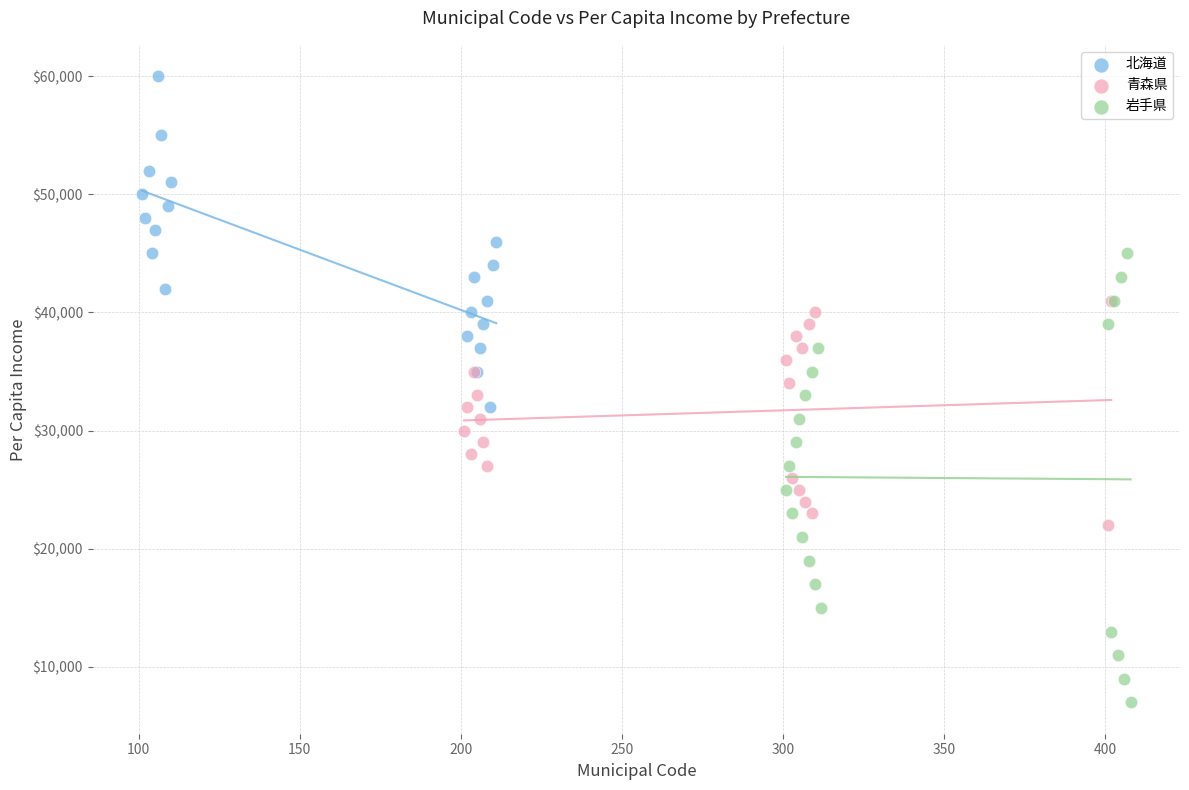

Which series reaches the minimum Y coordinate?

岩手県